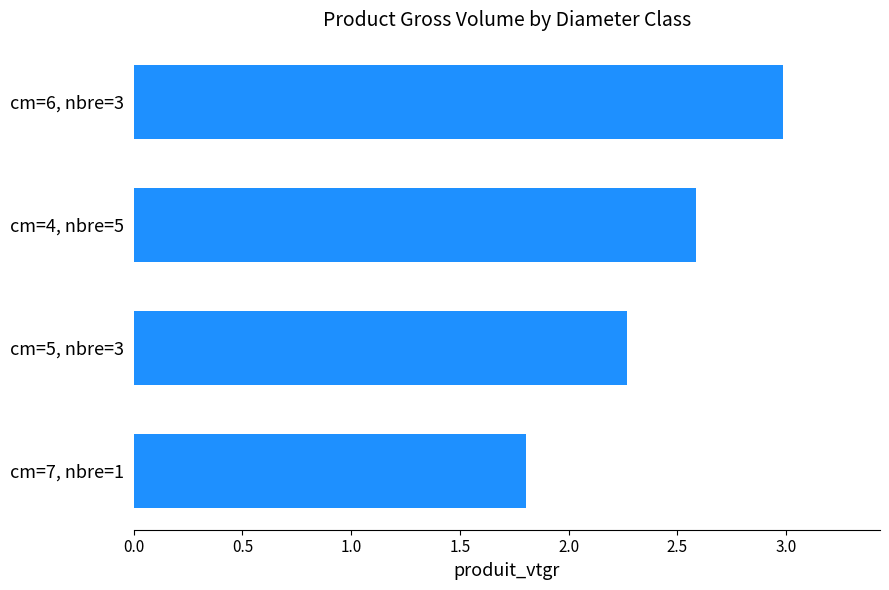

Reading top to bottom, list all the values displayed in this chart.

cm=6, nbre=3=3.0	cm=4, nbre=5=2.6	cm=5, nbre=3=2.3	cm=7, nbre=1=1.8